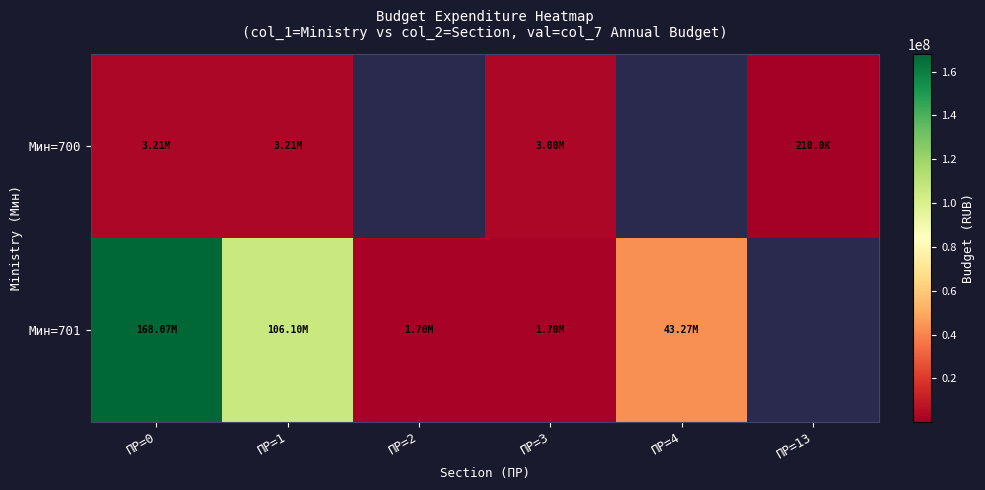

What is the difference between the Мин=701 values at ПР=2 and ПР=0?

166369213.1